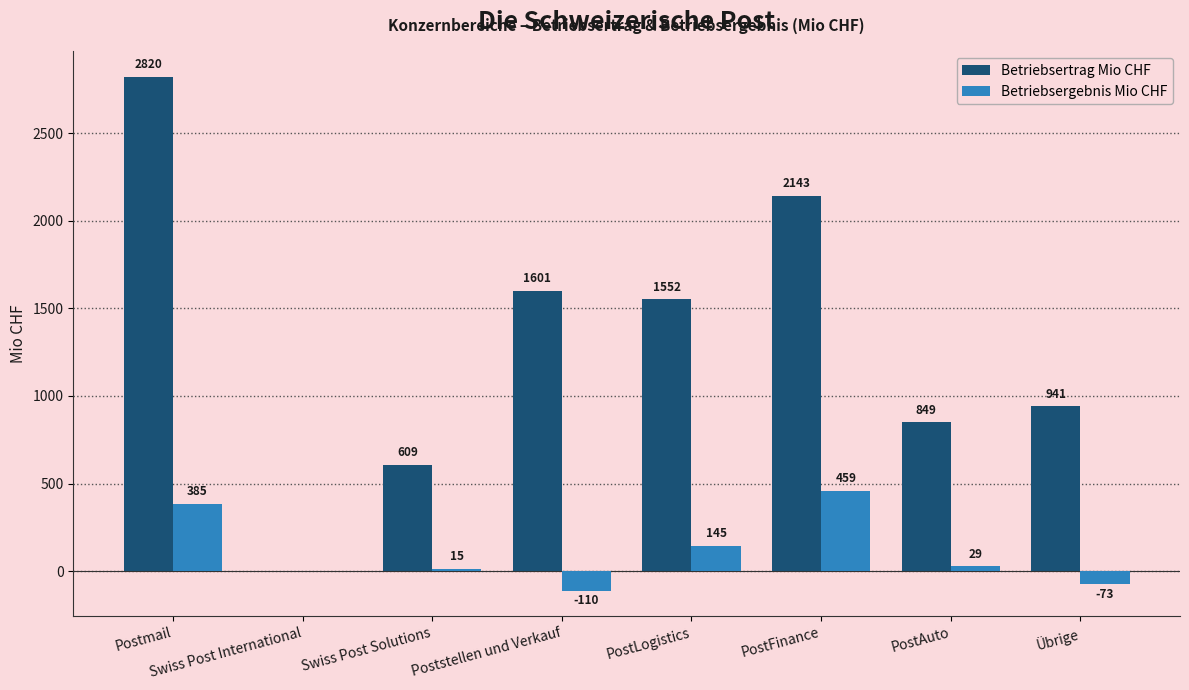

What is the greatest value displayed?

2820